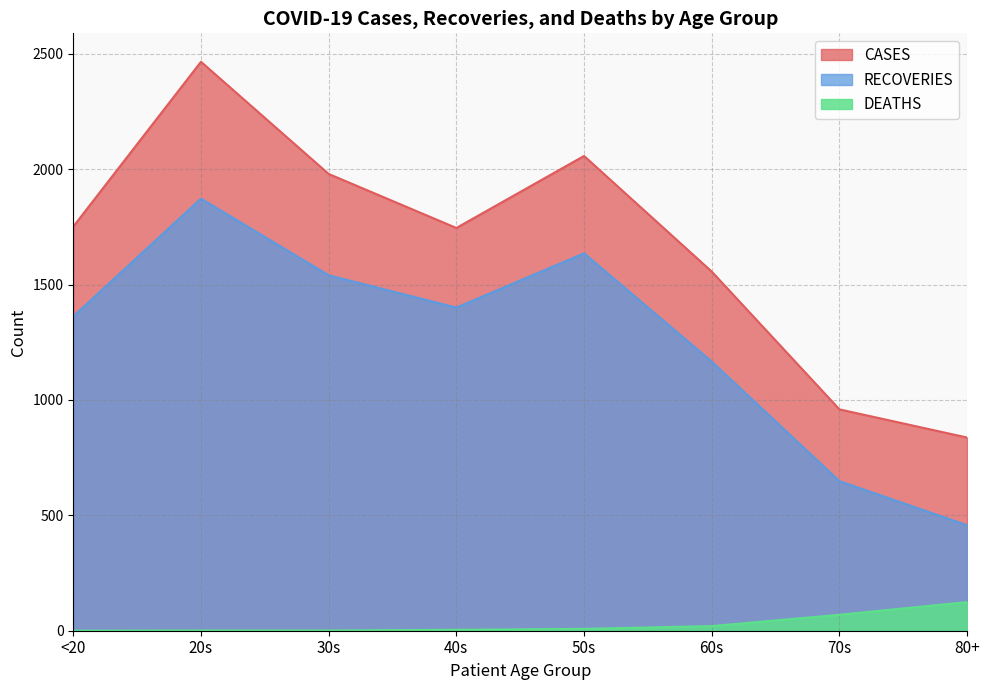

How many series are shown in this chart?

3